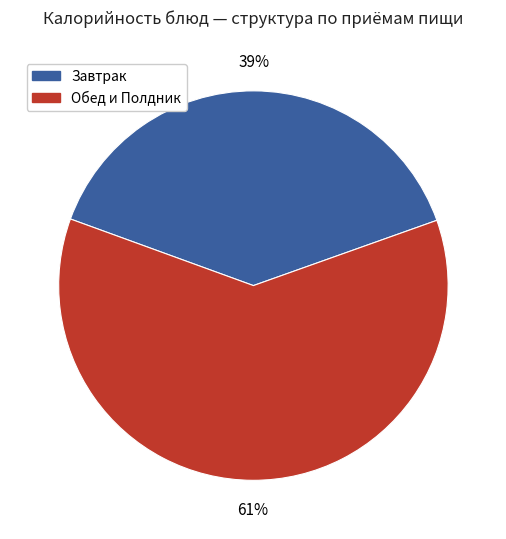

Which category has the smallest portion of the pie?

Завтрак